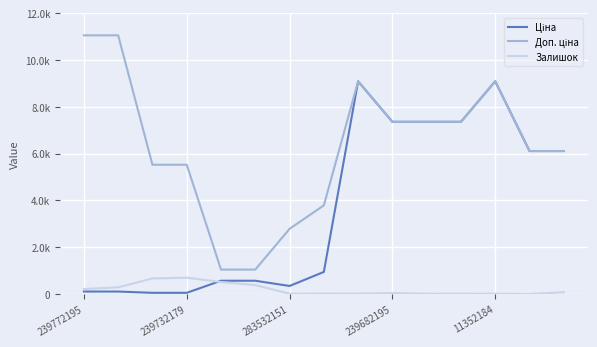

Does the chart display data point markers on the line(s)?

No